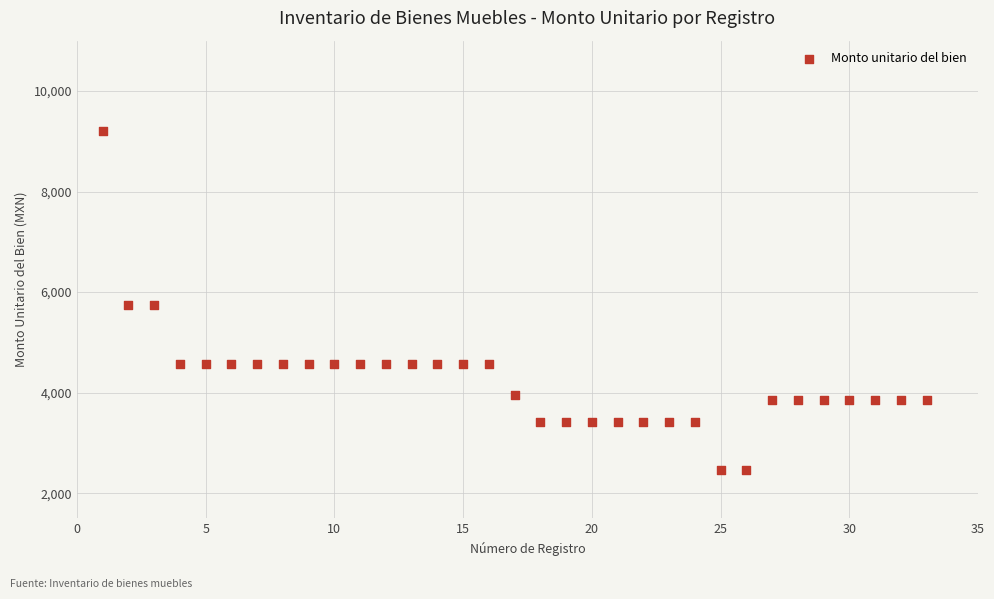

What is the range of Y values (max minus min)?

6739.0